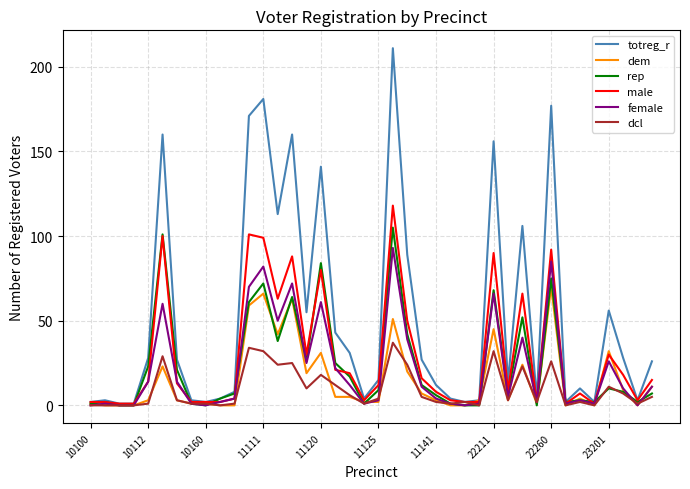

Does the chart have visible grid lines?

Yes